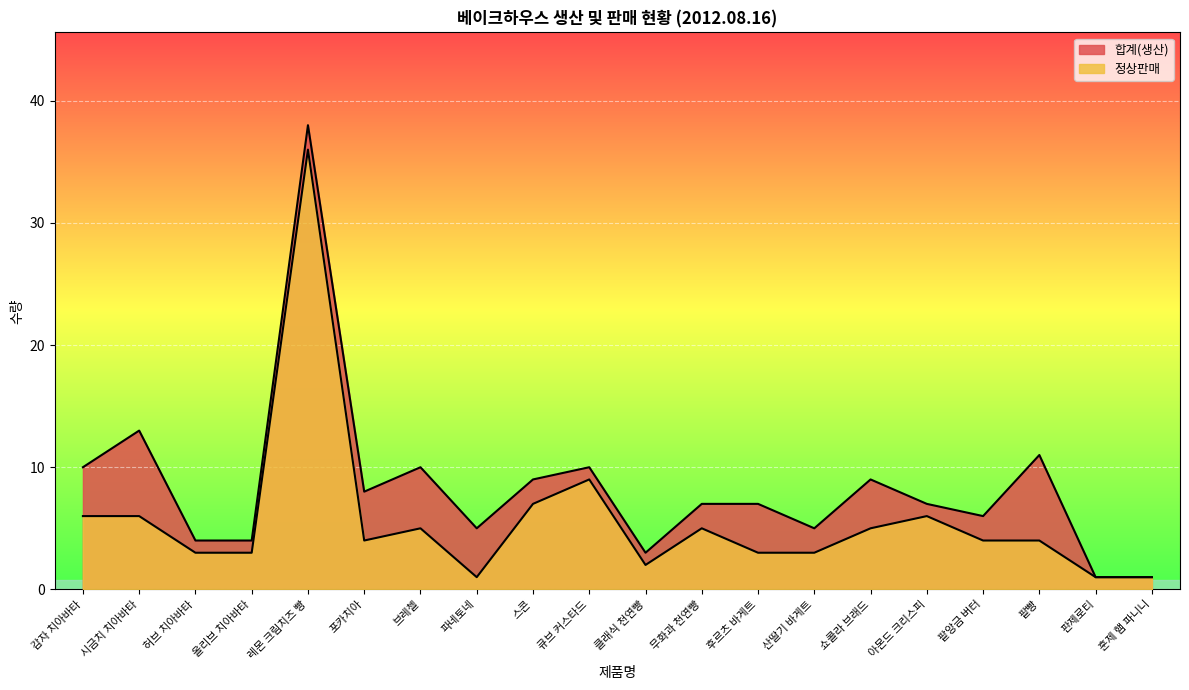

Is the value of 정상판매 at 스콘 greater than the value of 합계(생산) at 후르츠 바게트?

No